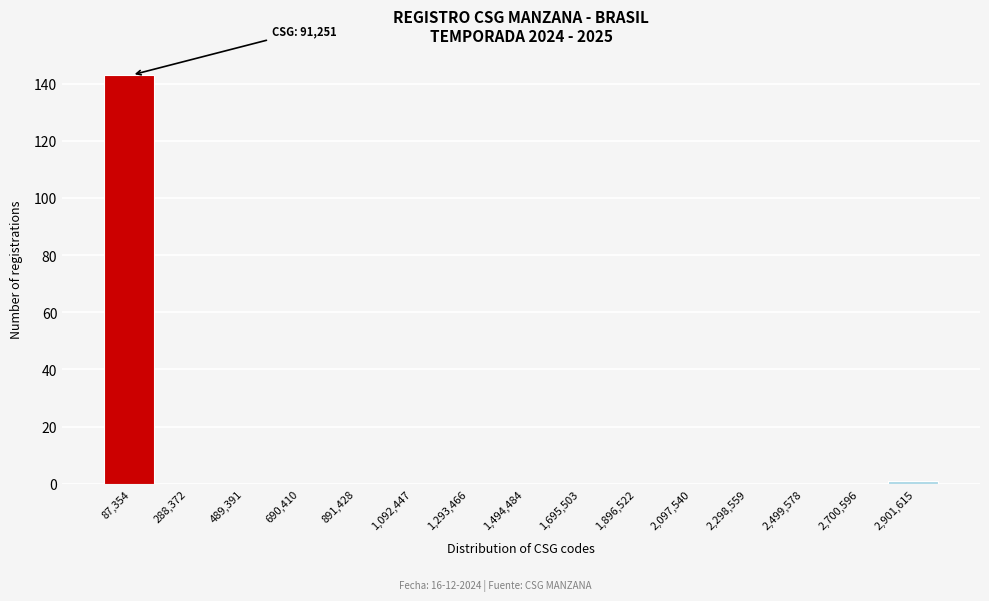

Reading left to right, list all the values displayed in this chart.

87,354=143	288,372=0	489,391=0	690,410=0	891,428=0	1,092,447=0	1,293,466=0	1,494,484=0	1,695,503=0	1,896,522=0	2,097,540=0	2,298,559=0	2,499,578=0	2,700,596=0	2,901,615=1